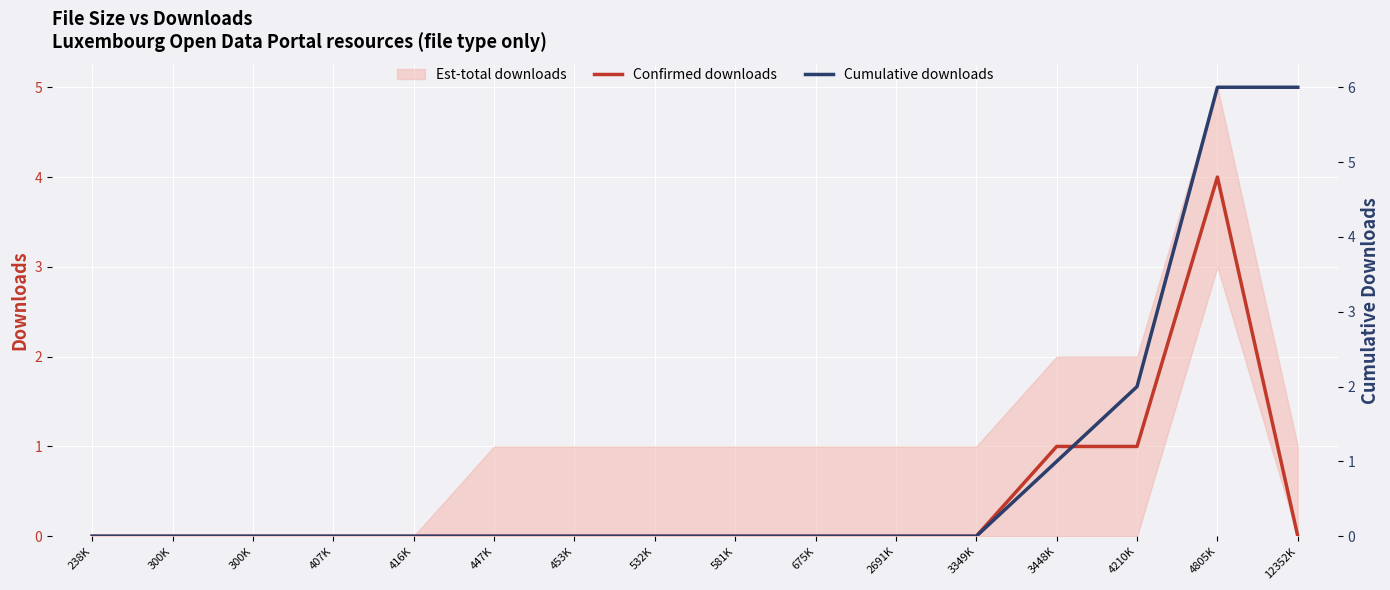

How many data points does each series have?

16